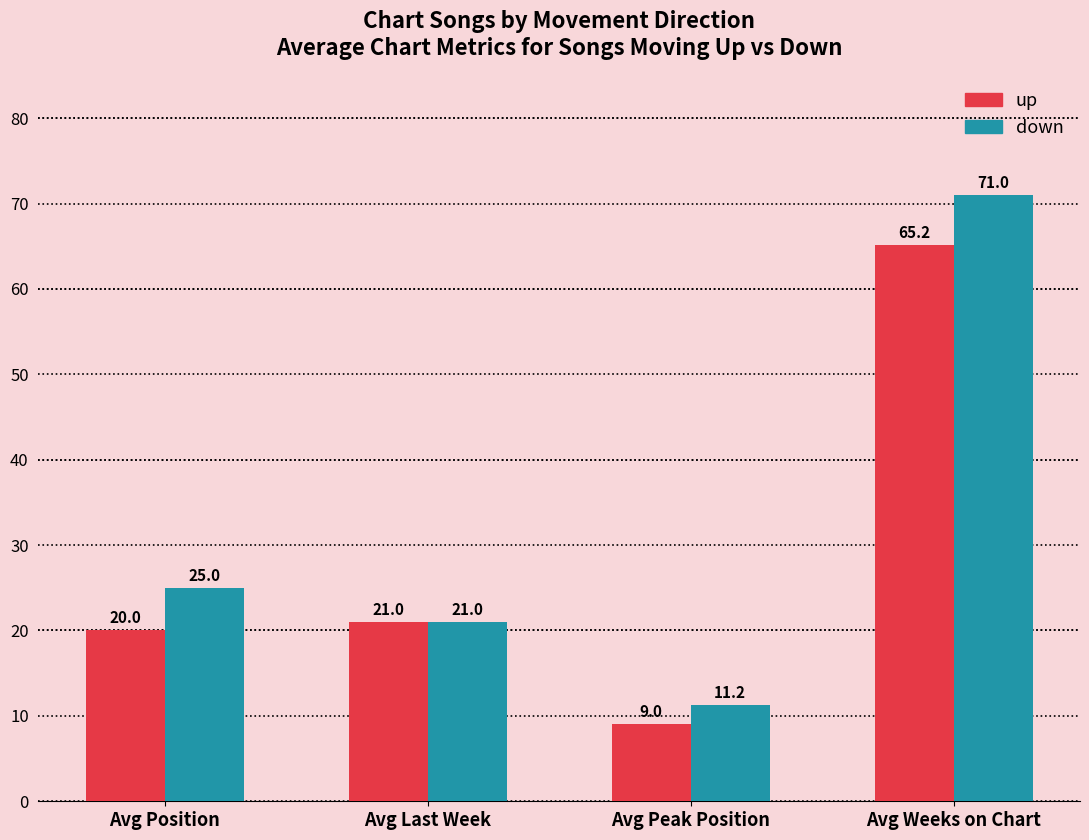

Which category has the lowest value across all series?

Avg Peak Position